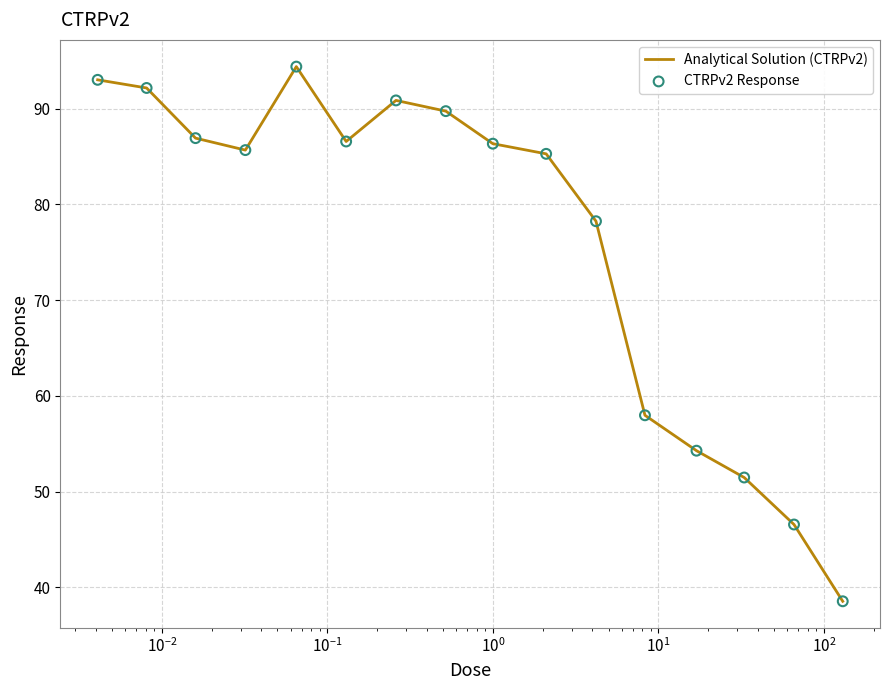

What is the smallest value displayed?

38.5